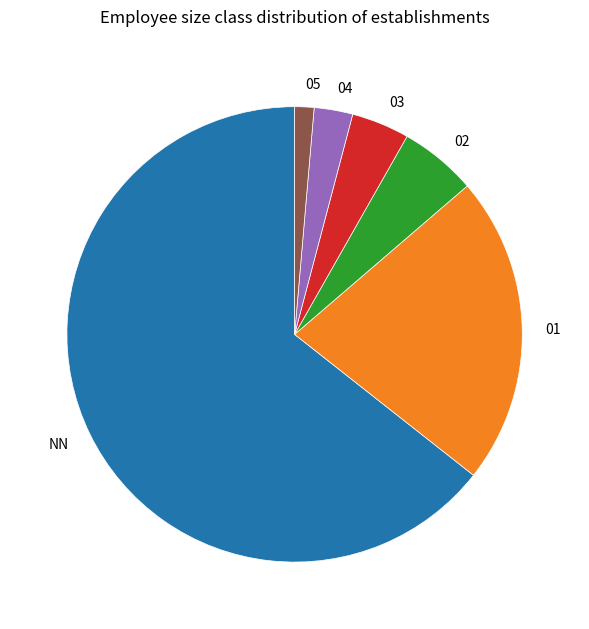

What is the majority slice?

NN